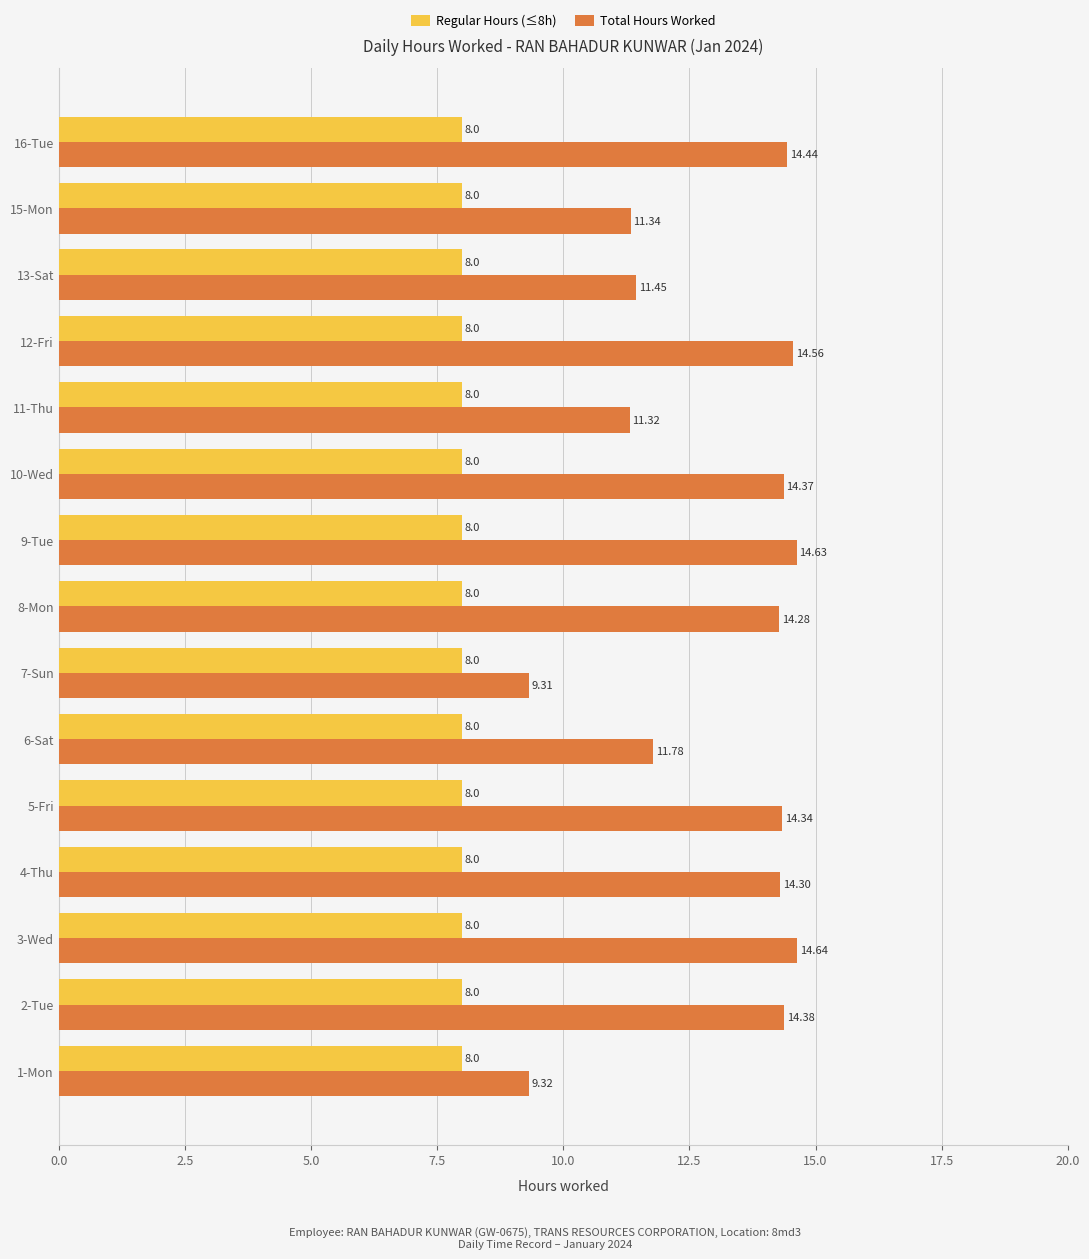

What are all the series names shown in the legend?

Regular Hours (≤8h), Total Hours Worked